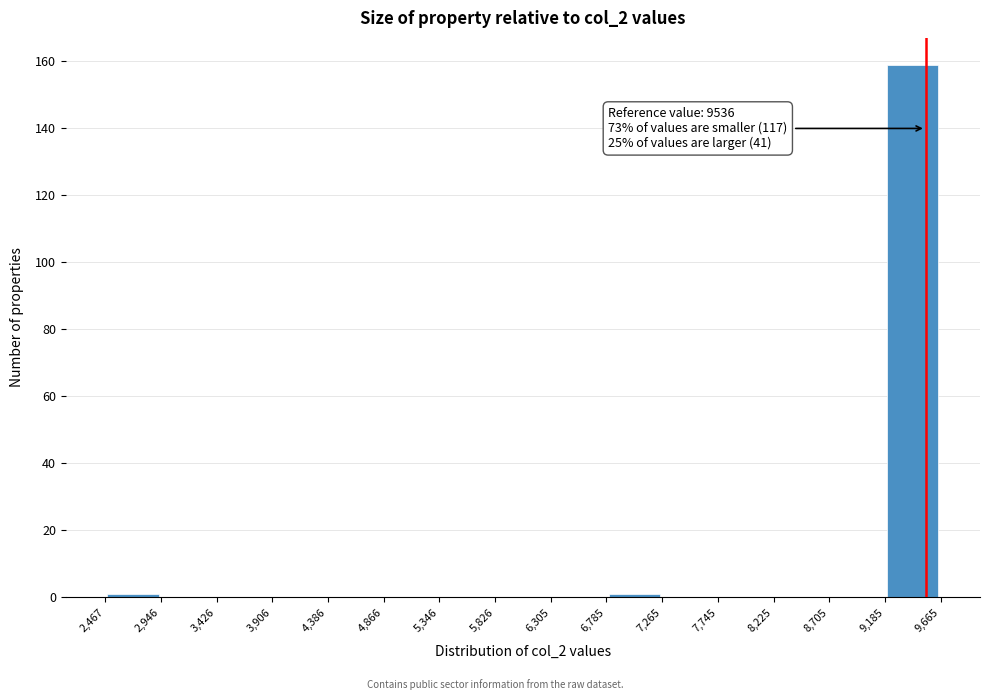

Which range on the x-axis has the tallest bar?

9,185 to 9,665